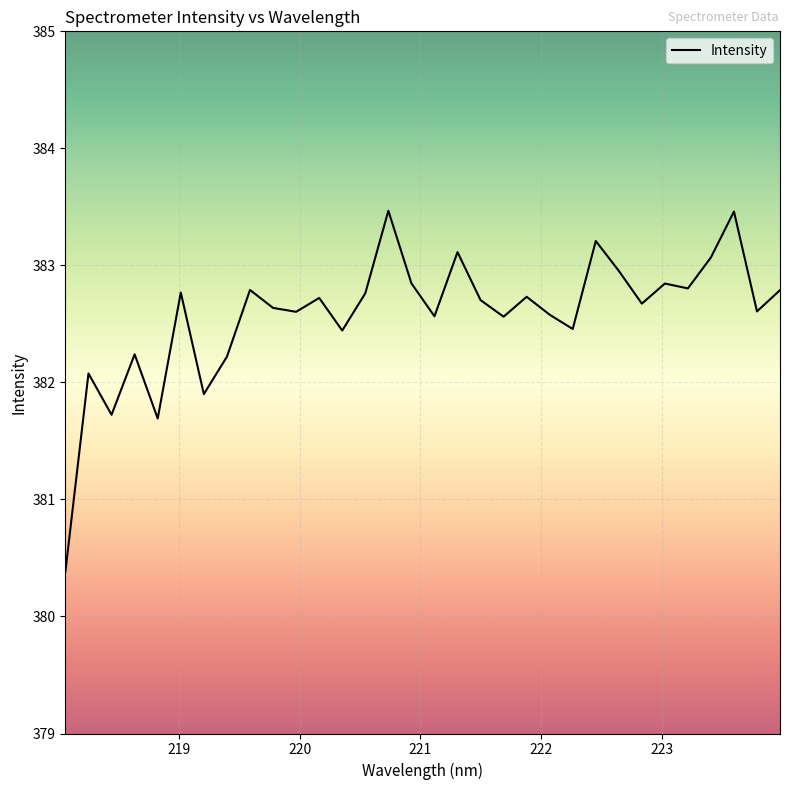

What is the smallest value displayed?

380.4